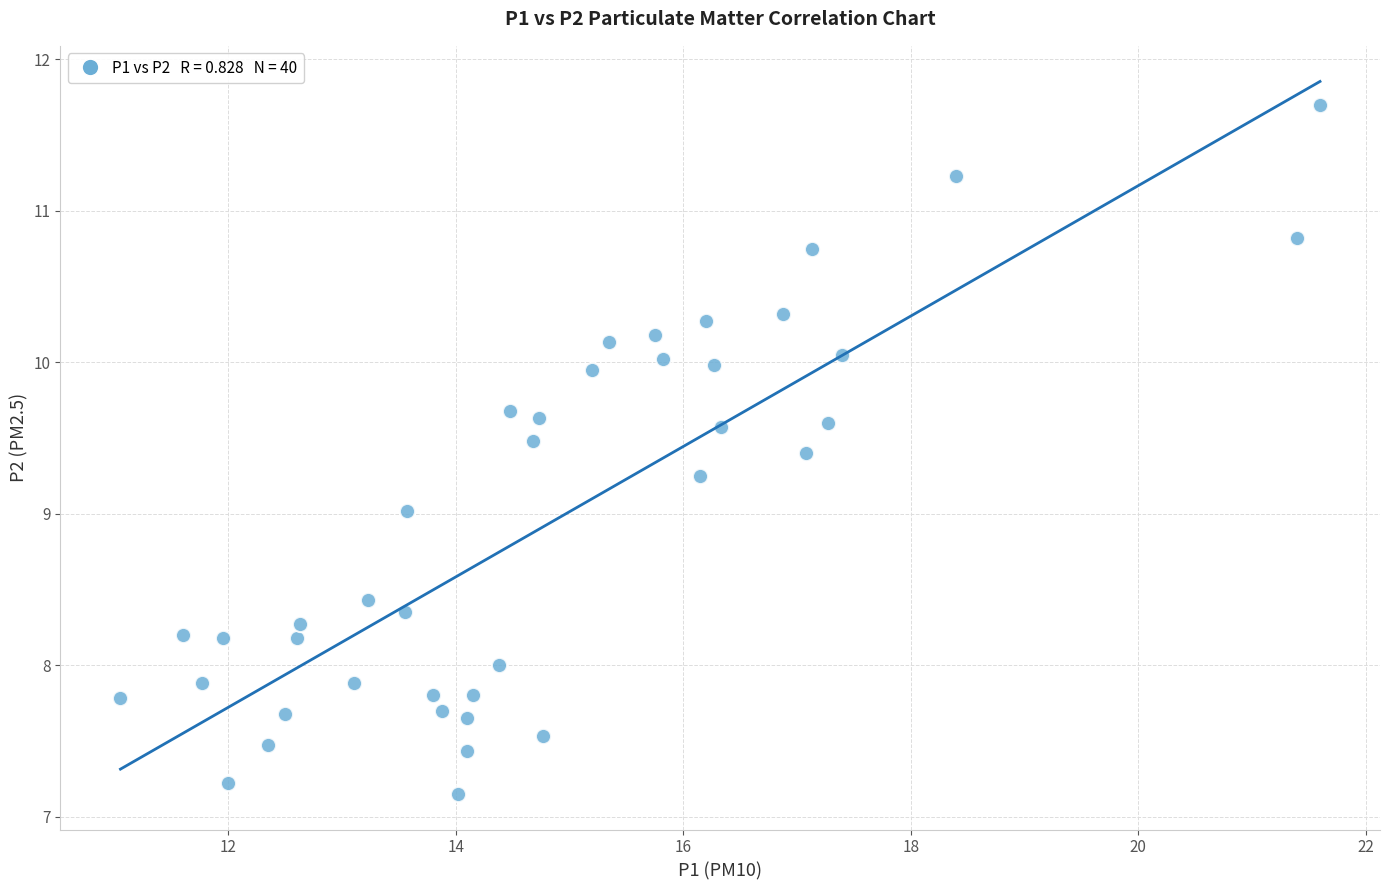

What is the range of X values (max minus min)?

10.6